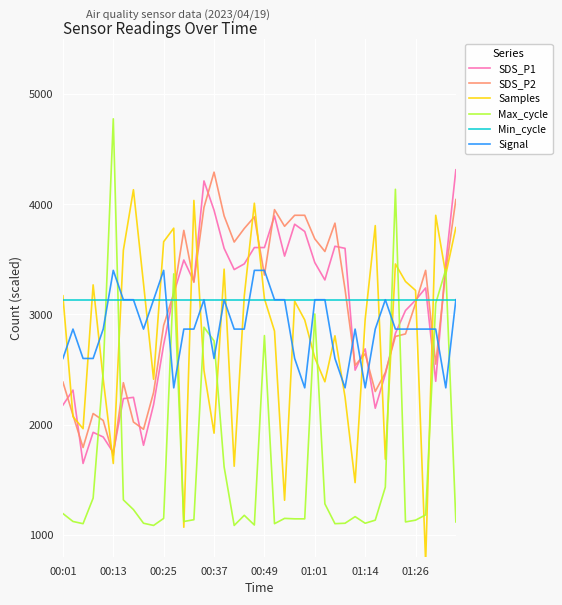

Rank the series at 36 from highest to lowest value.

SDS_P2, SDS_P1, Min_cycle, Signal, Max_cycle, Samples